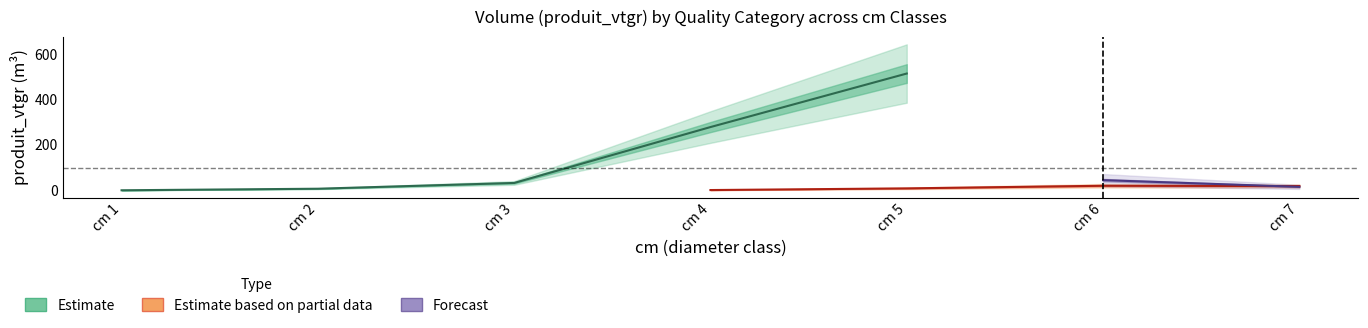

How many data points in NORMAL_produit_vtgr are less than 32?

3